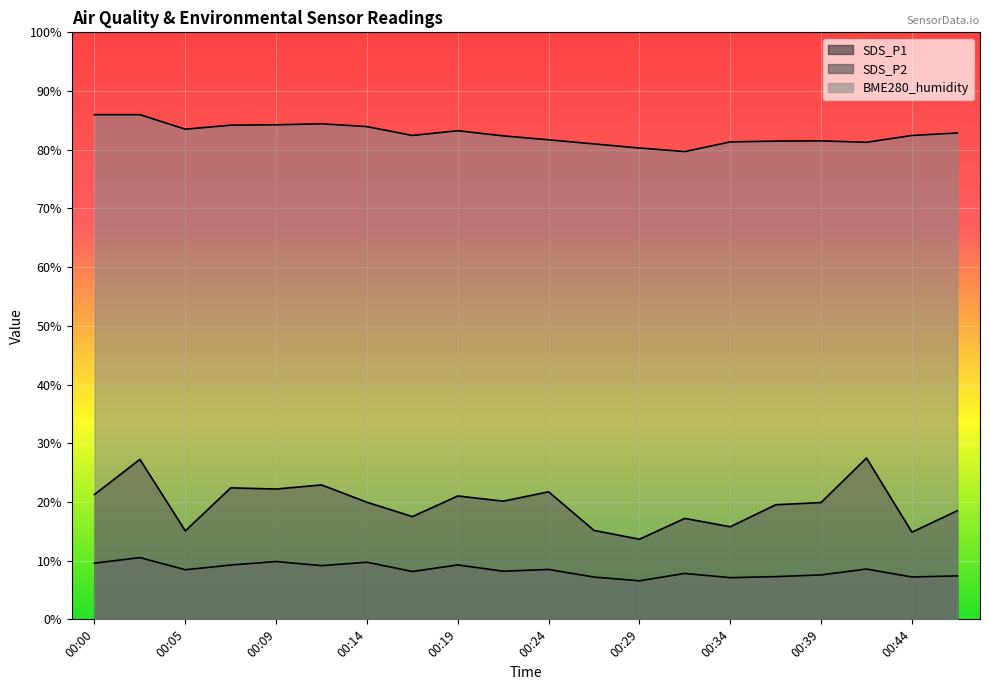

At which label does SDS_P1 reach its peak?

00:41